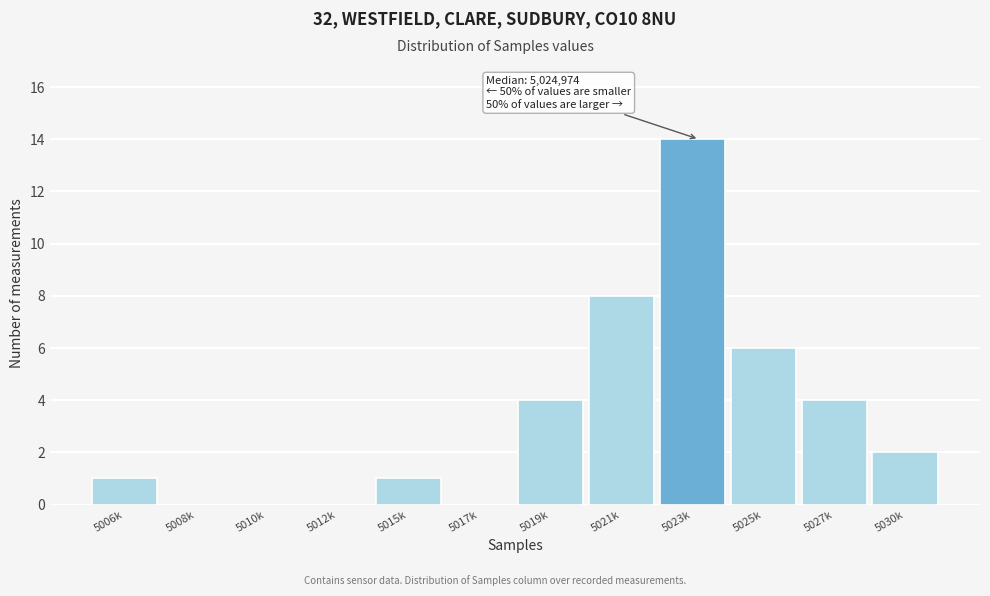

Reading left to right, extract all data points from this chart.

5006k=1	5008k=0	5010k=0	5012k=0	5015k=1	5017k=0	5019k=4	5021k=8	5023k=14	5025k=6	5027k=4	5030k=2